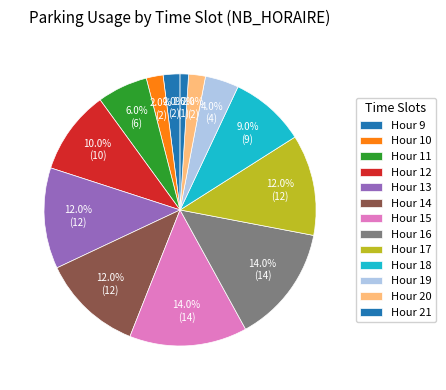

What is the smallest slice in the pie chart?

Hour 21